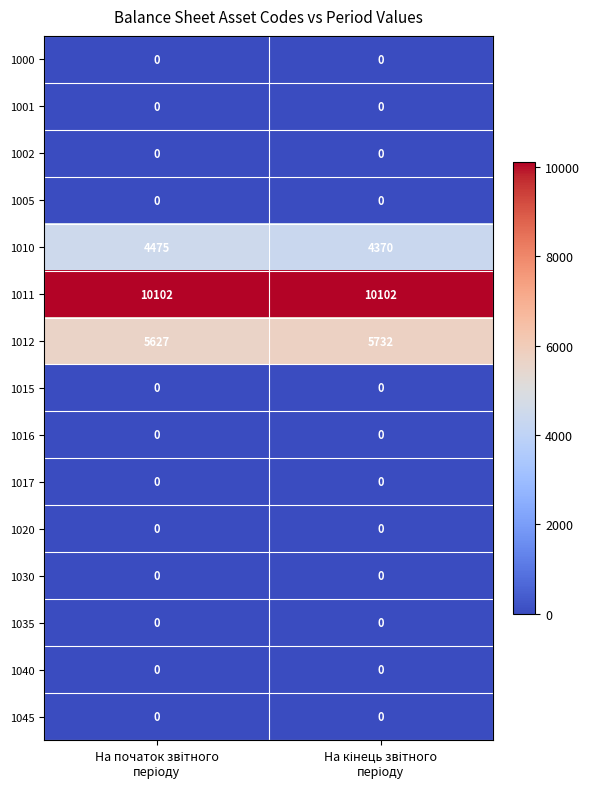

What is the sum of all 1010 values?

8845